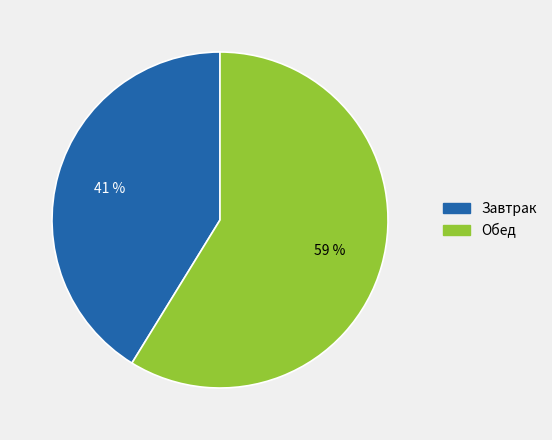

To the nearest percent, what is the combined percentage of Обед and Завтрак?

100%